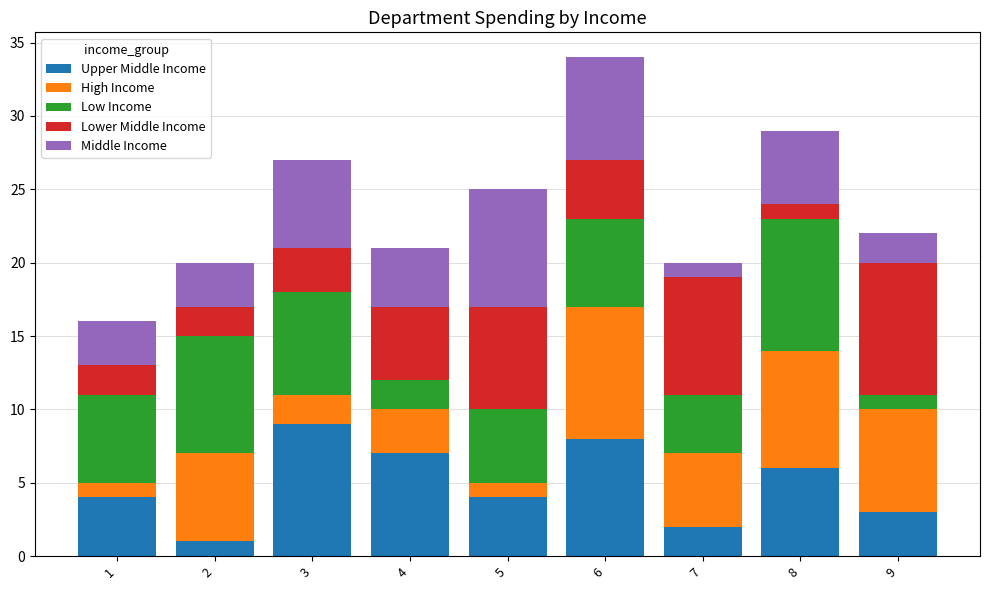

At which category is the sum across all series the highest?

6